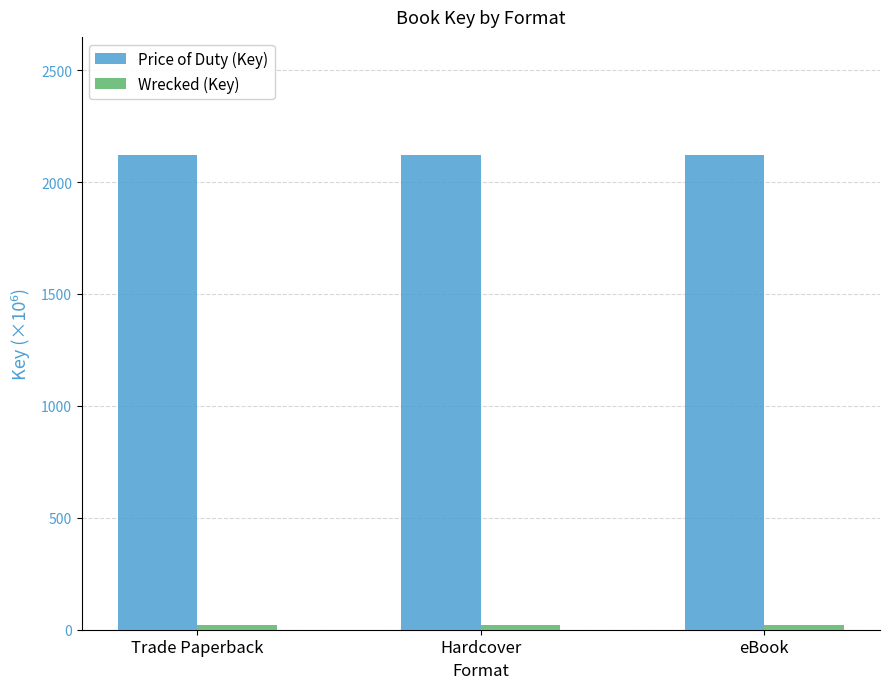

Which series has the largest total across all categories?

Price of Duty (Key)